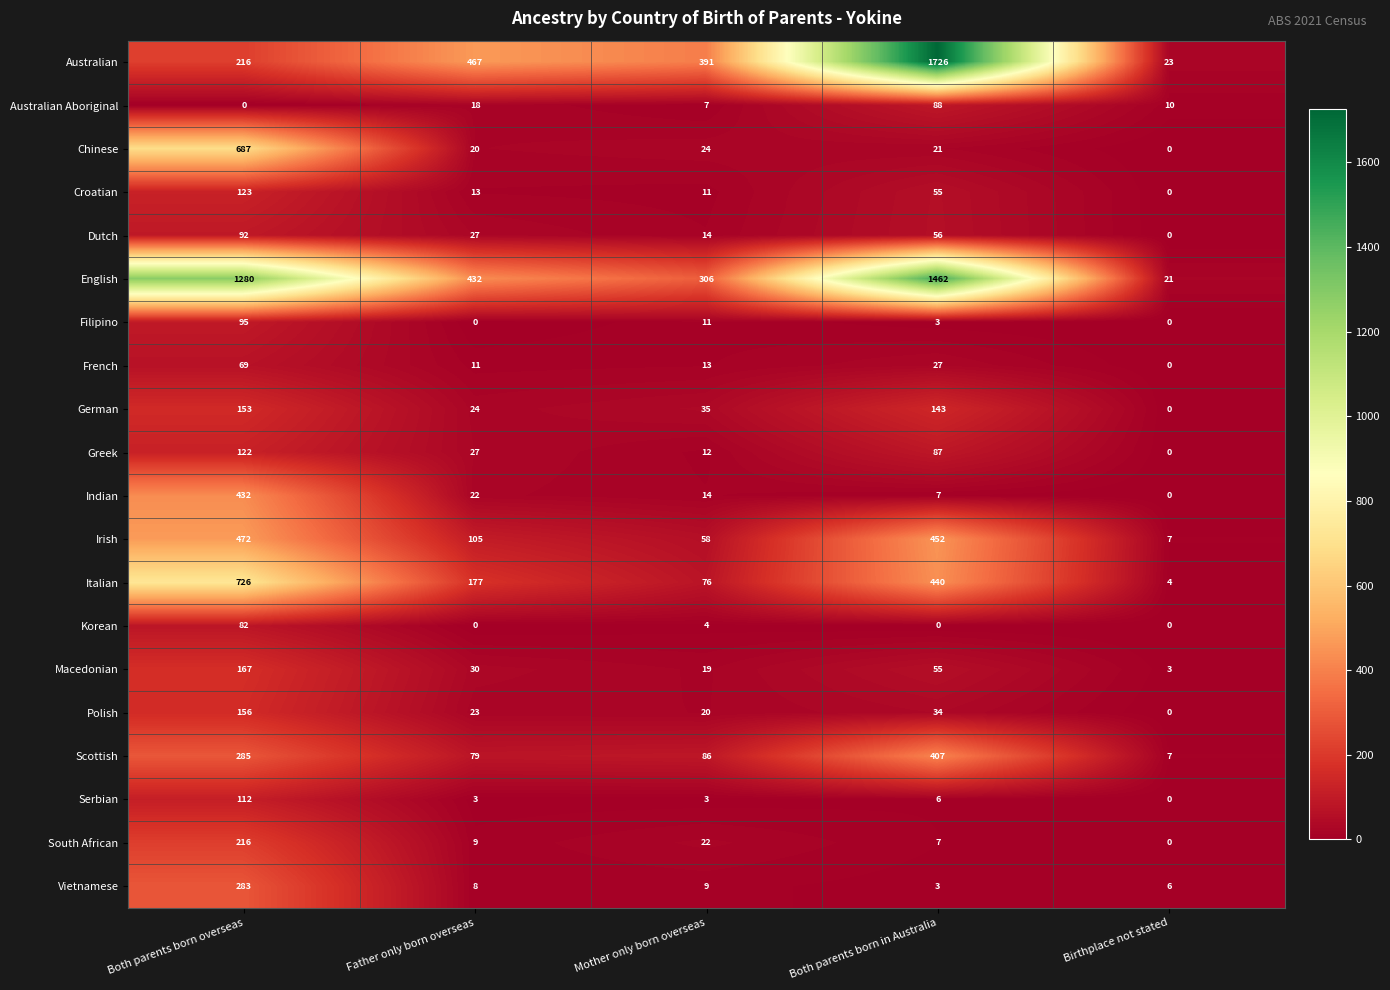

Which series has the widest spread of values?

Australian